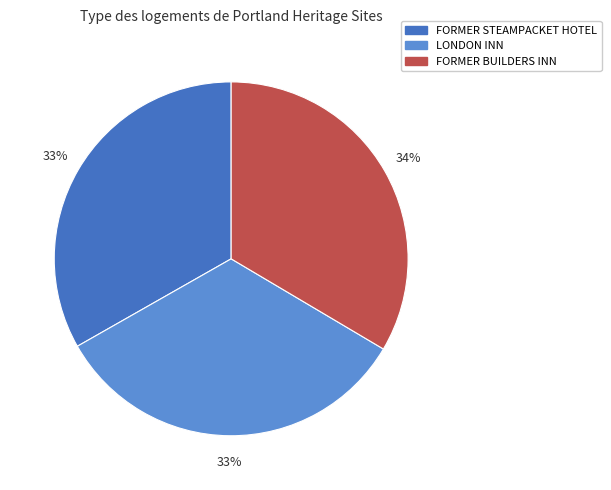

To the nearest percent, what is the combined percentage of FORMER STEAMPACKET HOTEL and LONDON INN?

66%